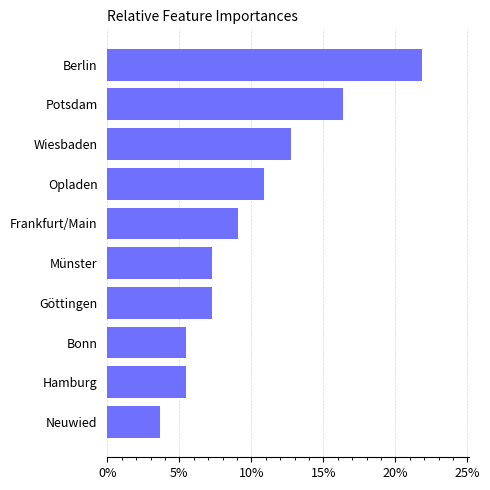

What is the average value?

0.1